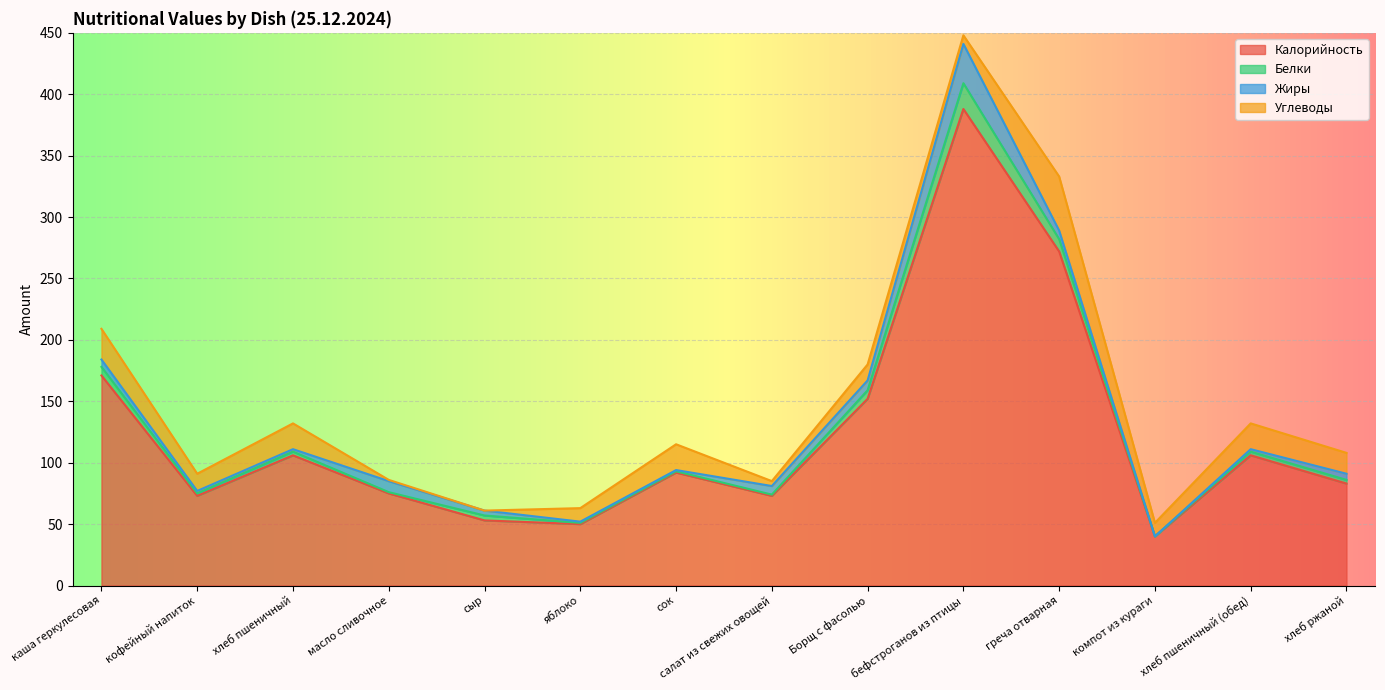

How many lines are shown in the chart?

4